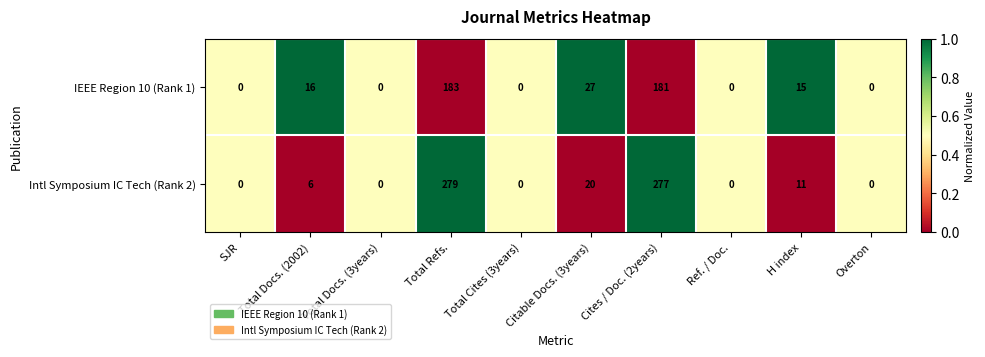

Read the IEEE Region 10 (Rank 1) value at H index.

15